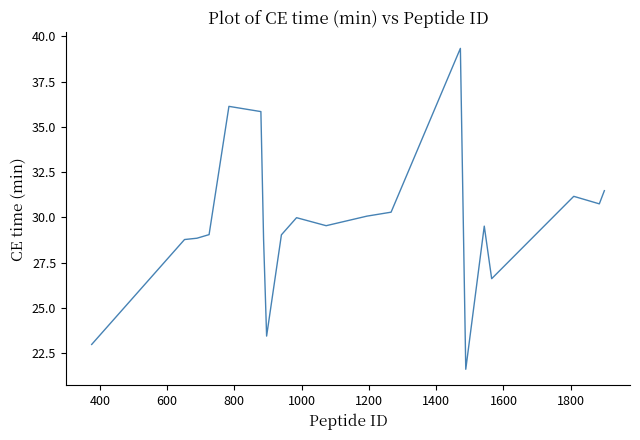

What is the smallest value displayed?

21.6